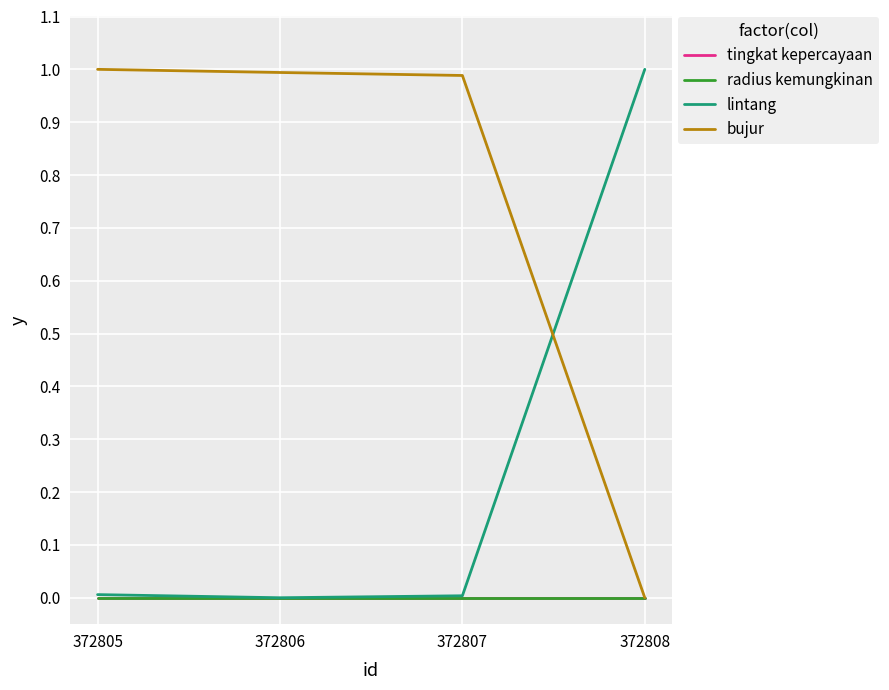

Does the chart have visible grid lines?

Yes